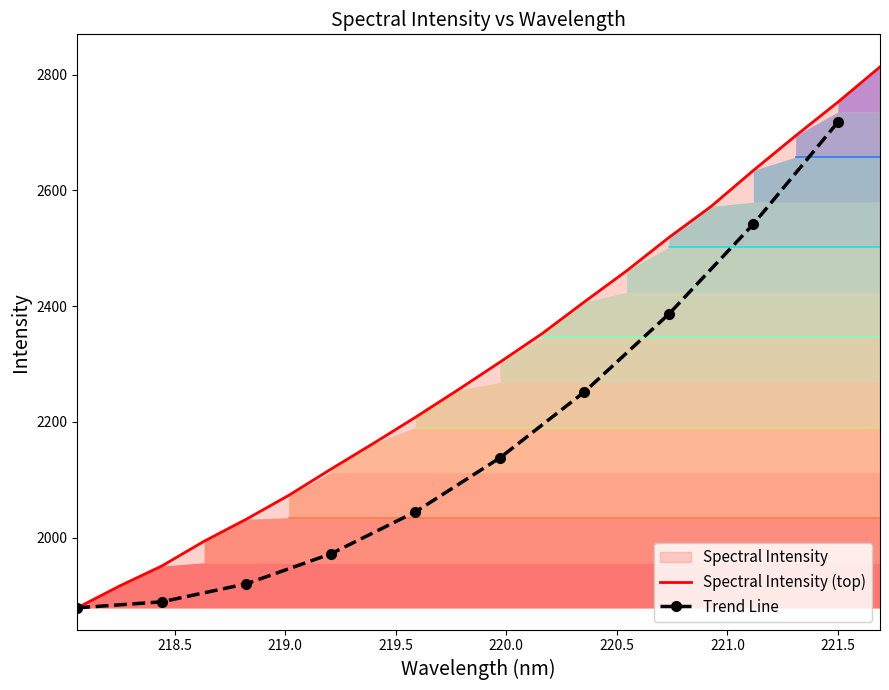

What is the change in value from 218.442 to 218.6332?

+42.7